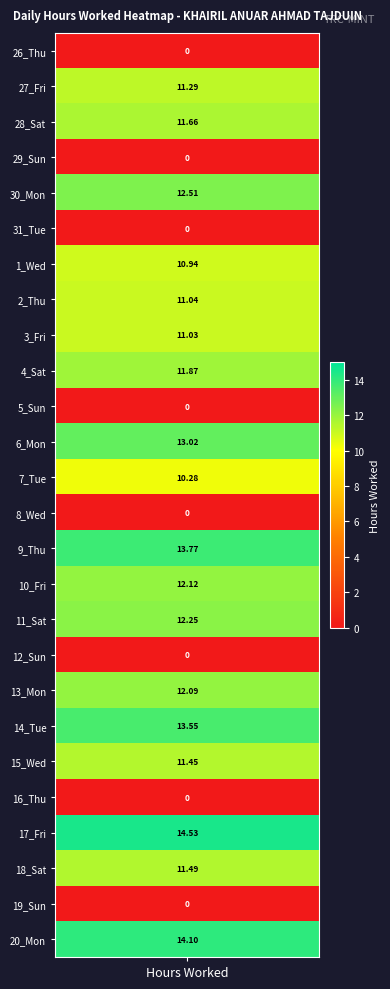

What is the total value across all series at 0?

219.0